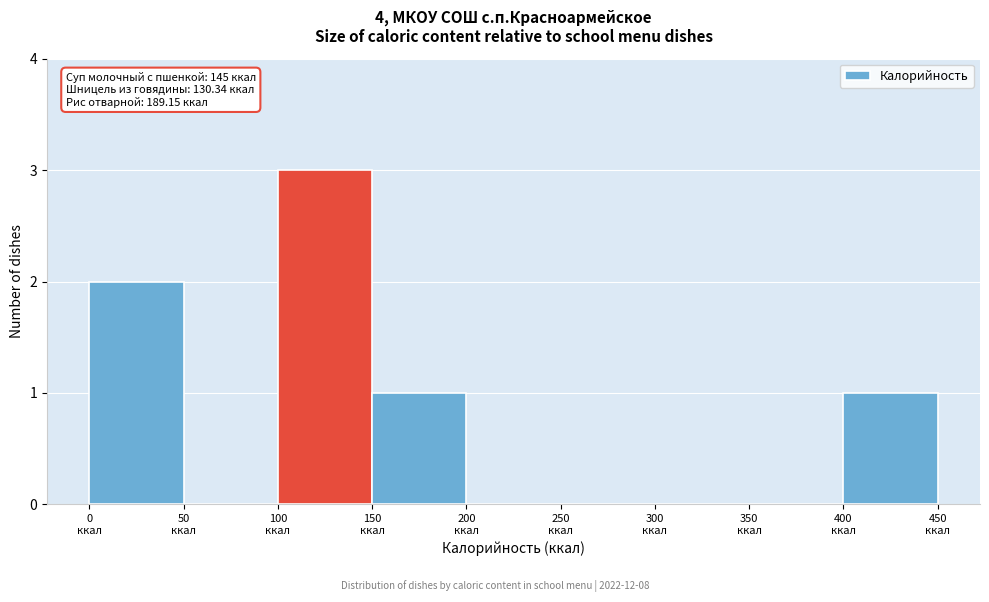

Over which range of the x-axis is the bar tallest?

100 to 150